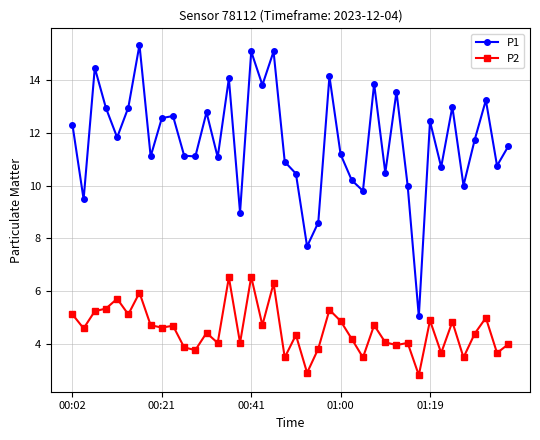

At how many categories does at least one series exceed 8?

38